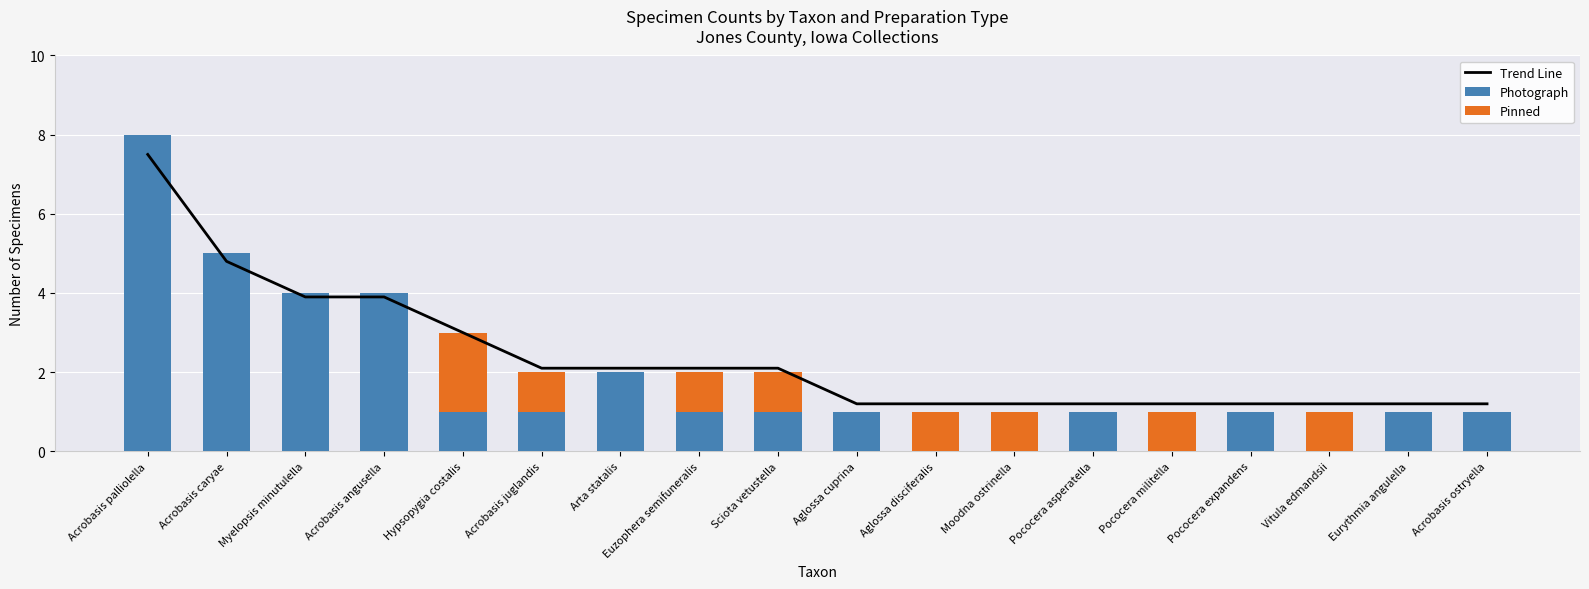

What is the value of the Photograph bar at the 3rd from the left?

4.0